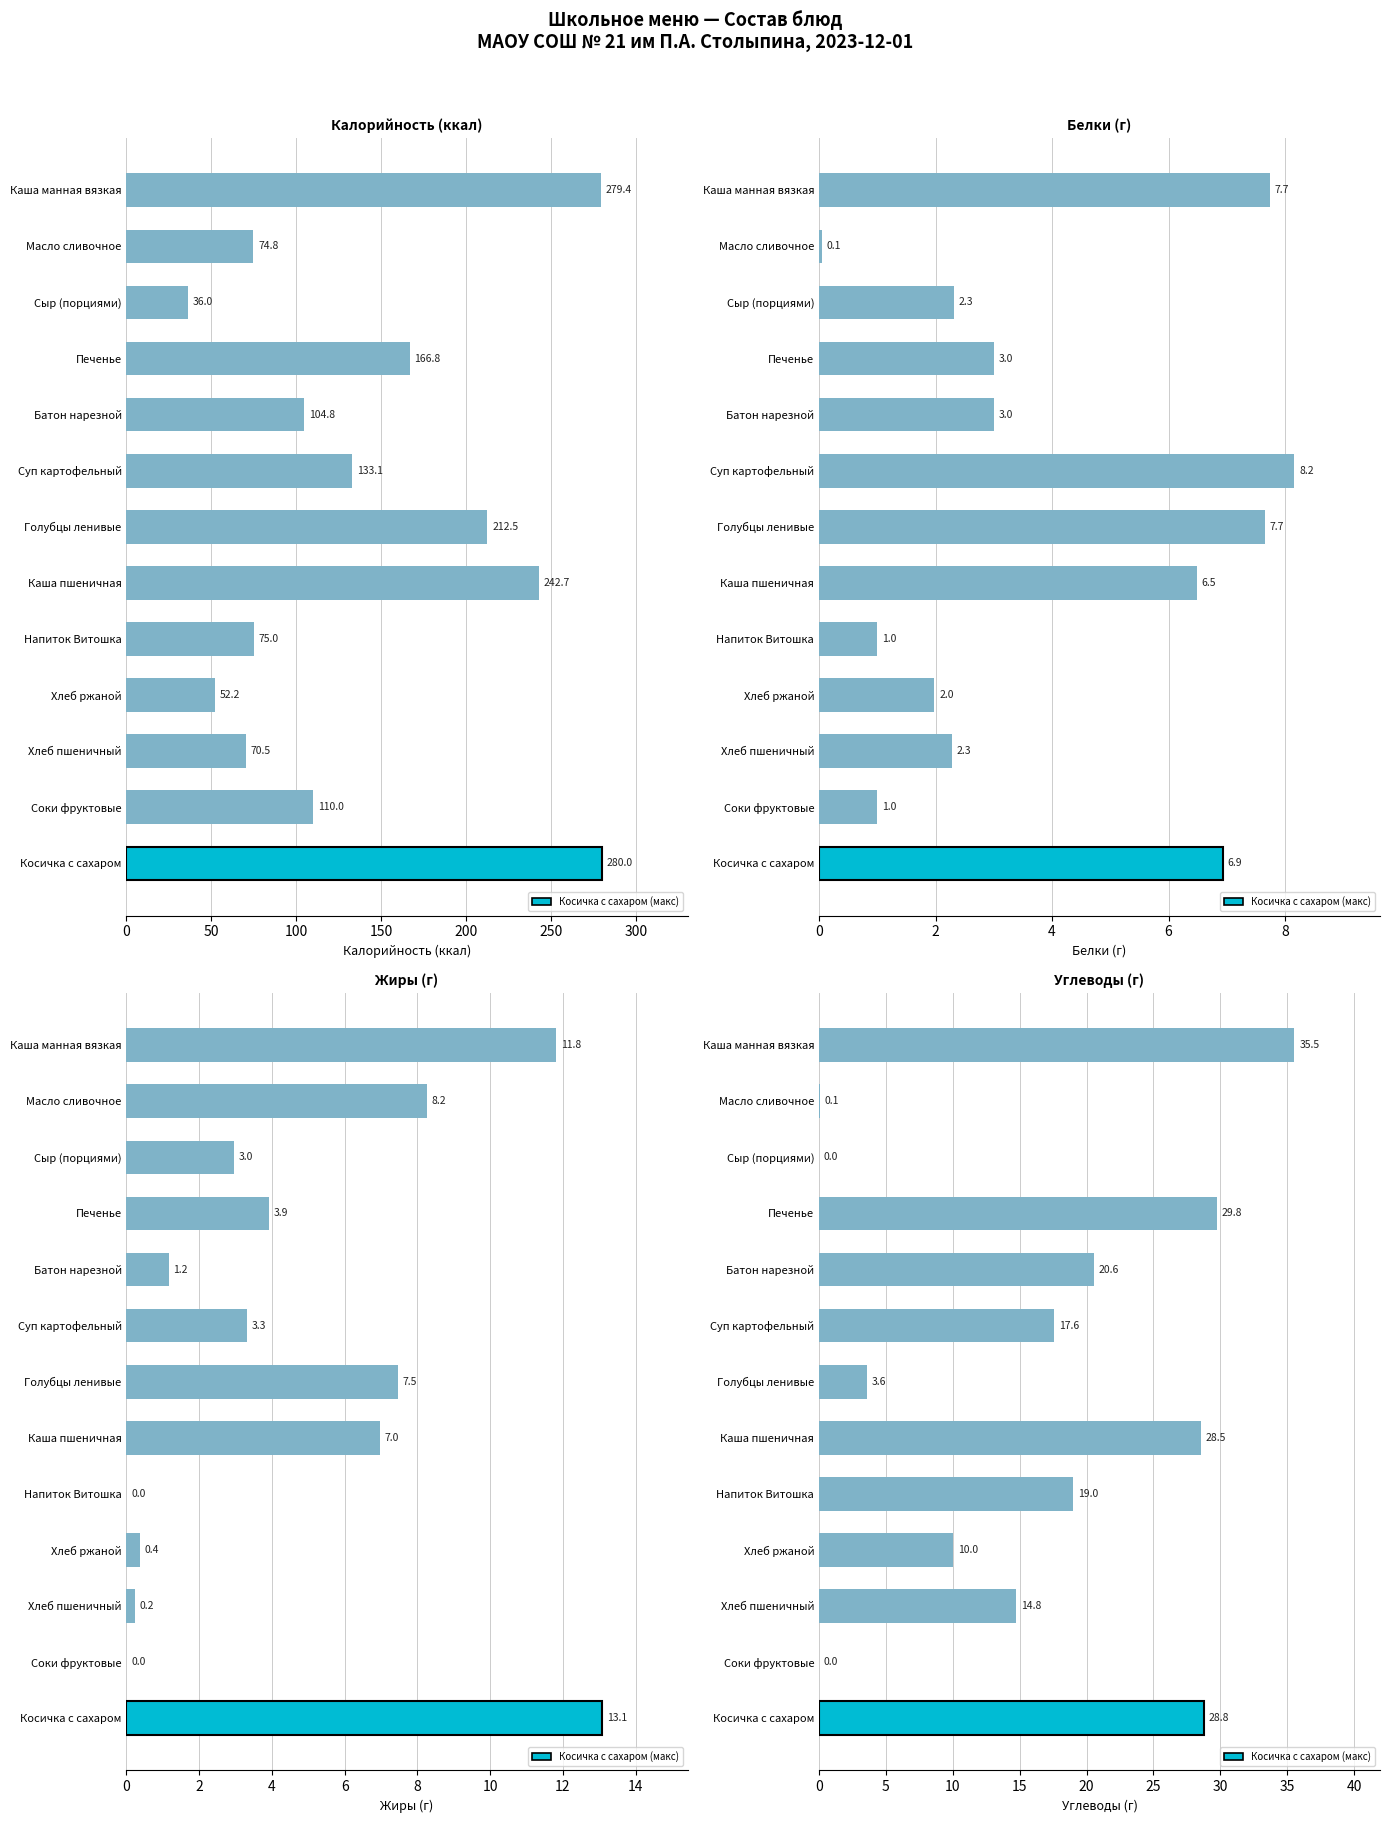

What is the value of the Белки bar at the 2nd from the left?

0.1